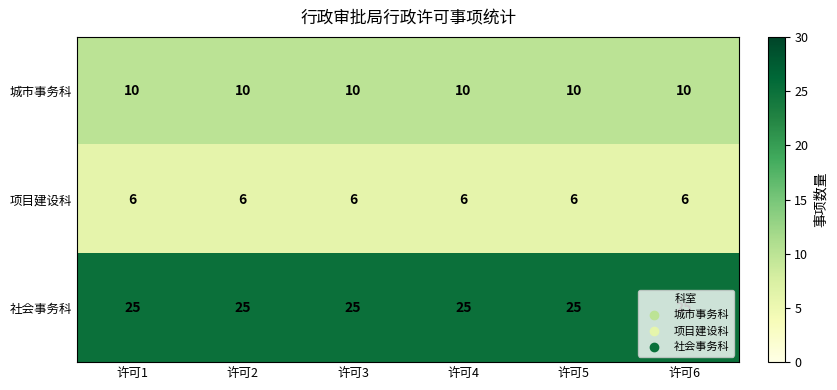

True or false: 城市事务科 has a value of 4 at 许可6.

False